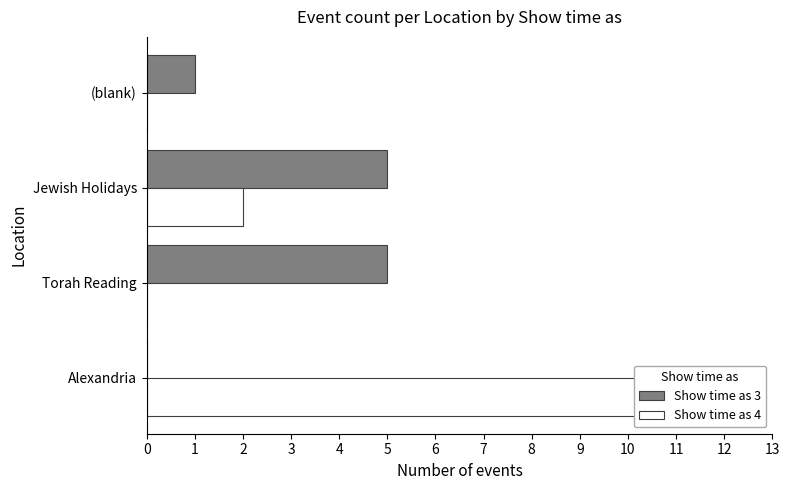

The Show time as 4 series shows 2 at Jewish Holidays. True or false?

True